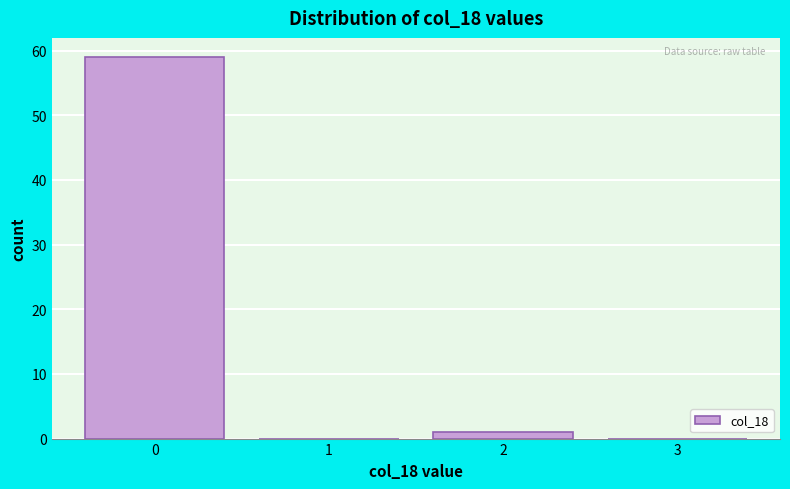

Over which range of the x-axis is the bar tallest?

-0.5 to 0.5